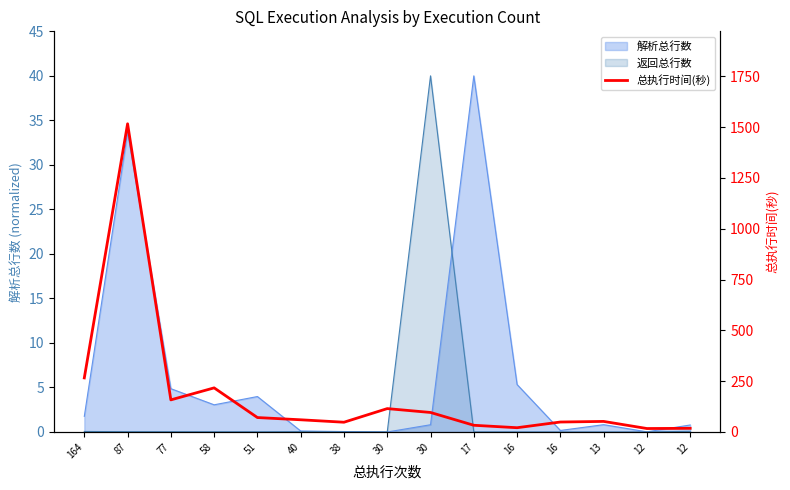

What is the value of the 7th point from the left?

48